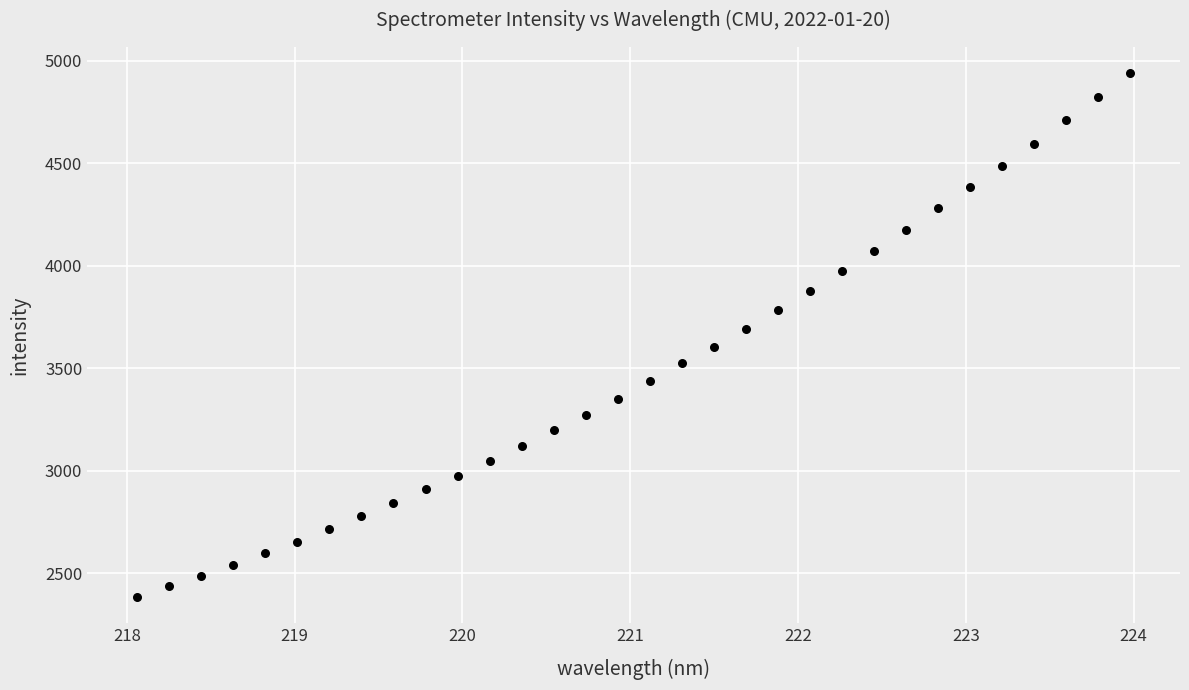

What is the range of X values (max minus min)?

5.9